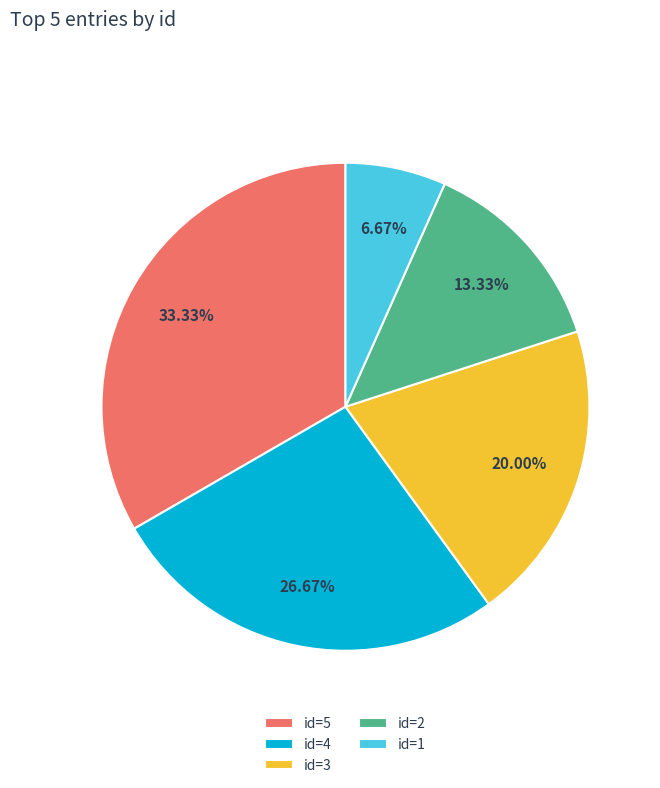

Do id=3 and id=1 together represent more than half of the pie?

No